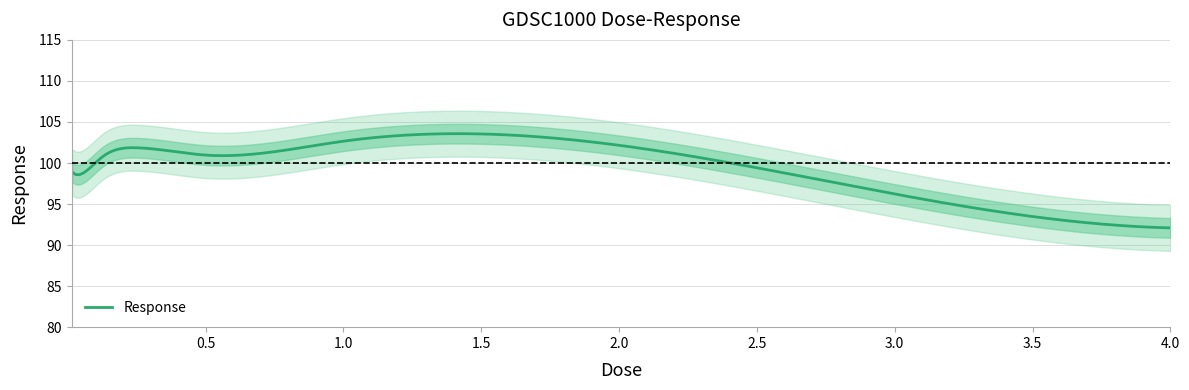

Between 0.0625 and 2.0, which is larger?

2.0